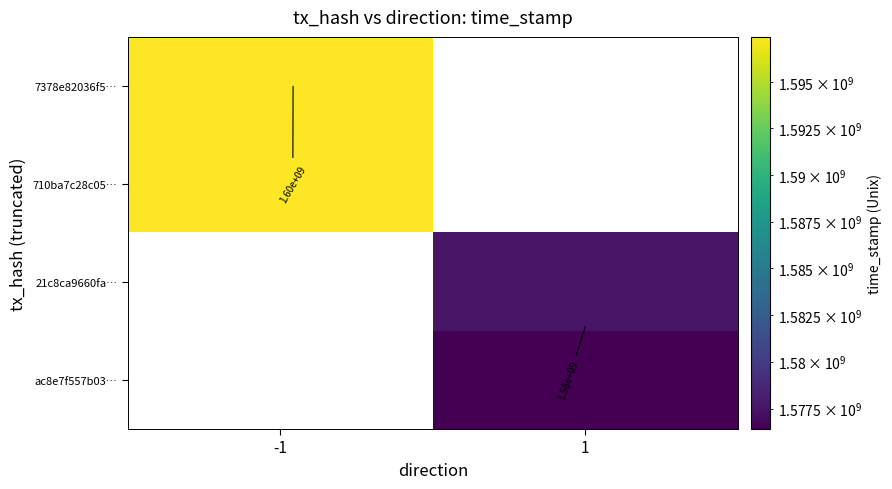

True or false: 21c8ca9660fa… has a value of 2349995233.5 at 1.

False